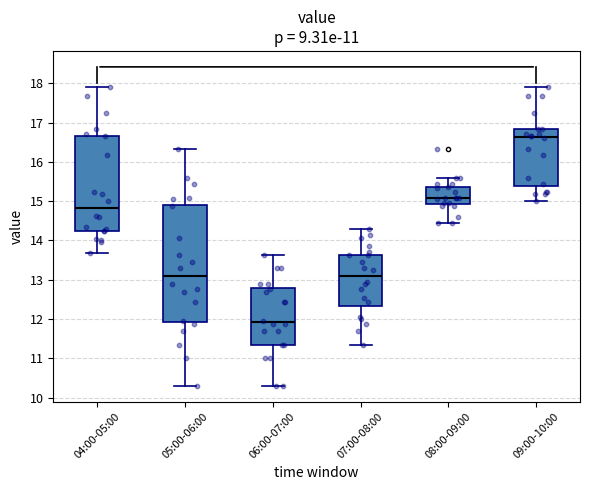

Which box has the lowest median line?

06:00-07:00